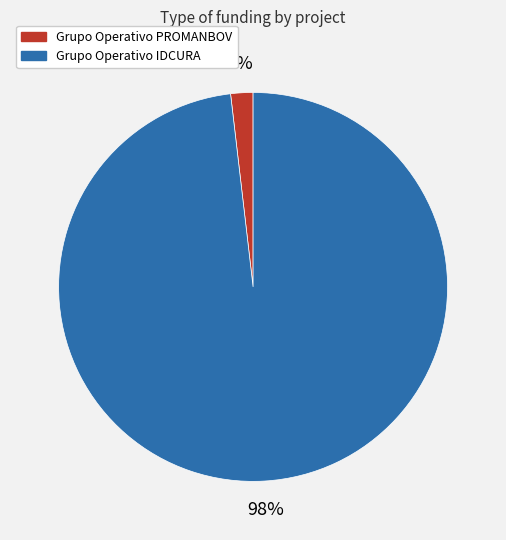

How many segments does this pie chart have?

2